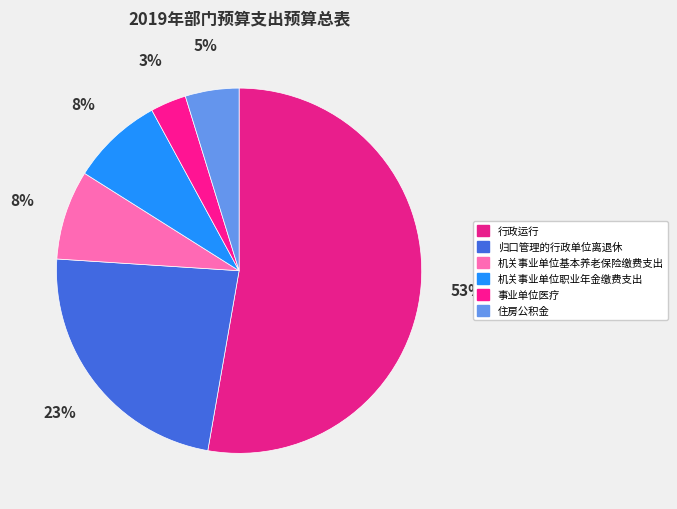

Count the number of slices in the pie.

6